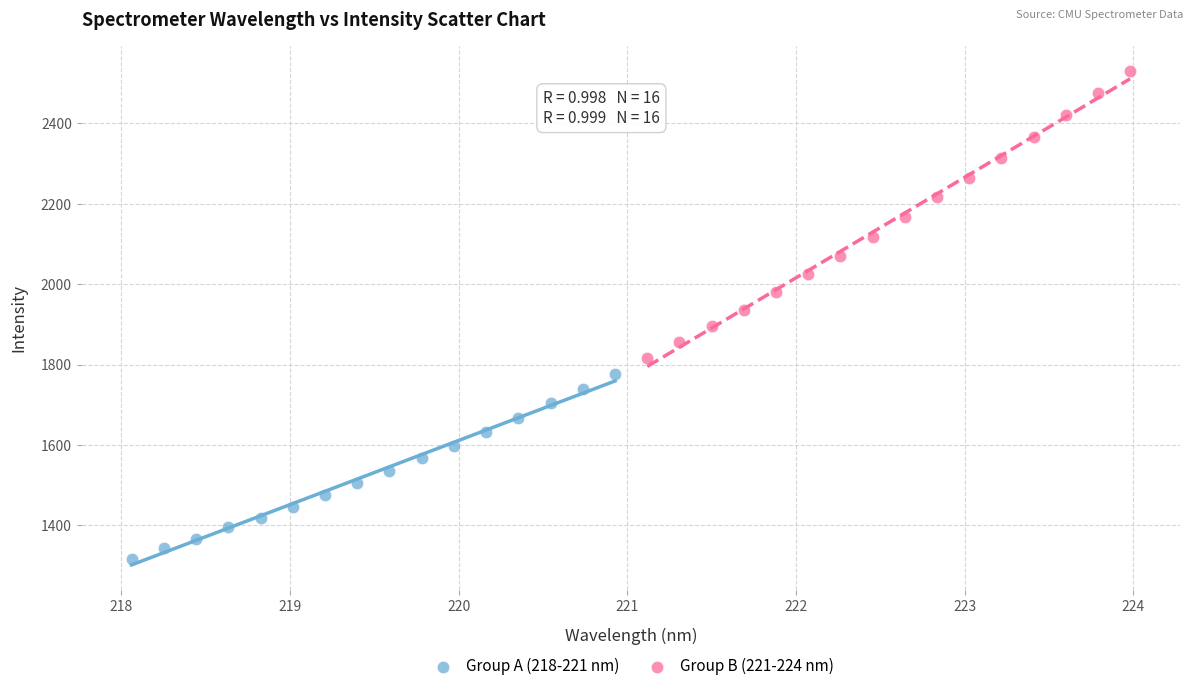

Which series contains the lowest Y value?

Group A (218-221 nm)